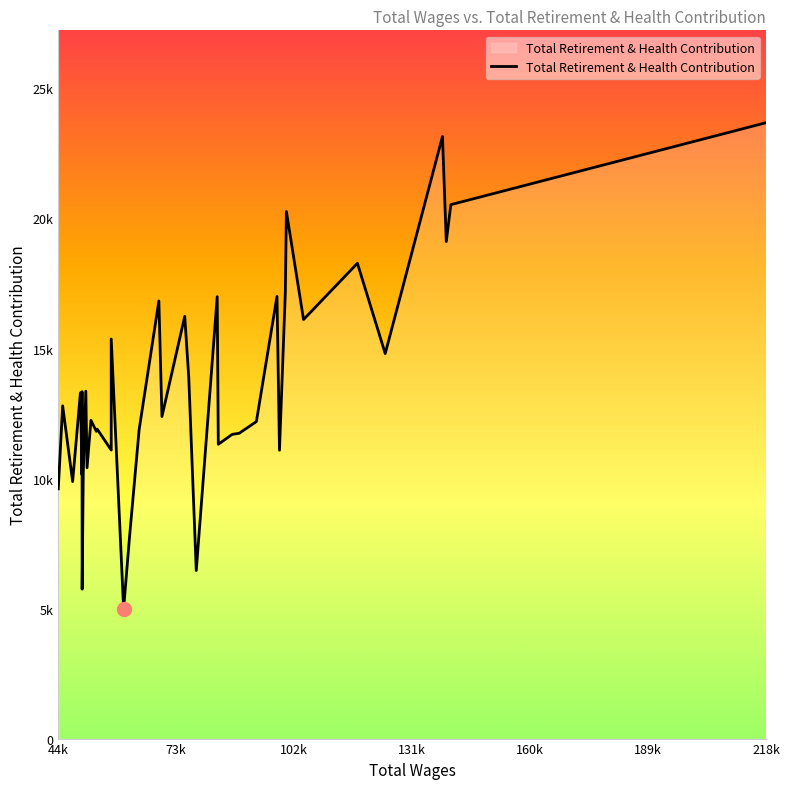

Reading right to left, transcribe all the data shown in this chart.

44394=9605	45468=12795	47922=9883	49834=13294	50238=13340	50238=10148	50238=10148	50263=5745	50538=10182	51165=13359	51468=10414	52426=12238	53759=11815	53966=11899	57420=11094	57420=15364	60467=4989	61921=7752	64285=11880	69144=16829	69898=12384	75507=16237	76499=13884	78343=6463	83498=16995	83766=11317	87181=11698	88909=11741	93135=12190	98205=17003	98820=11089	100262=17173	100520=20268	104739=16114	117996=18277	124838=14805	138925=23151	139862=19112	140985=20532	218546=23683